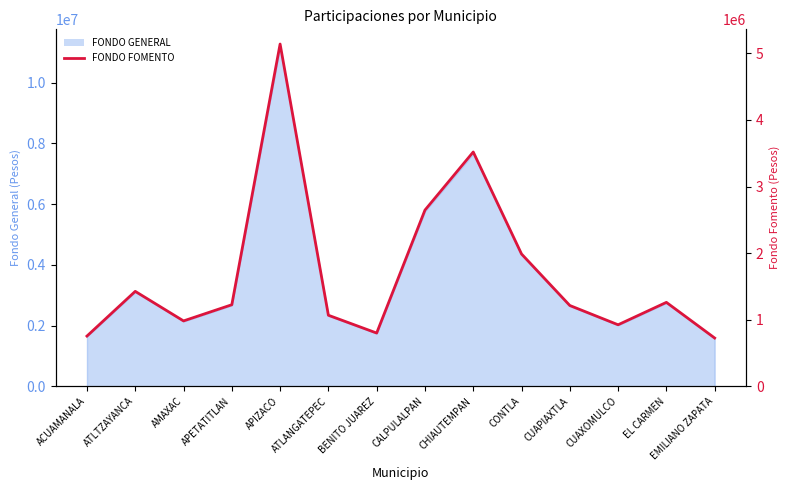

Which category has the highest value across all series?

APIZACO